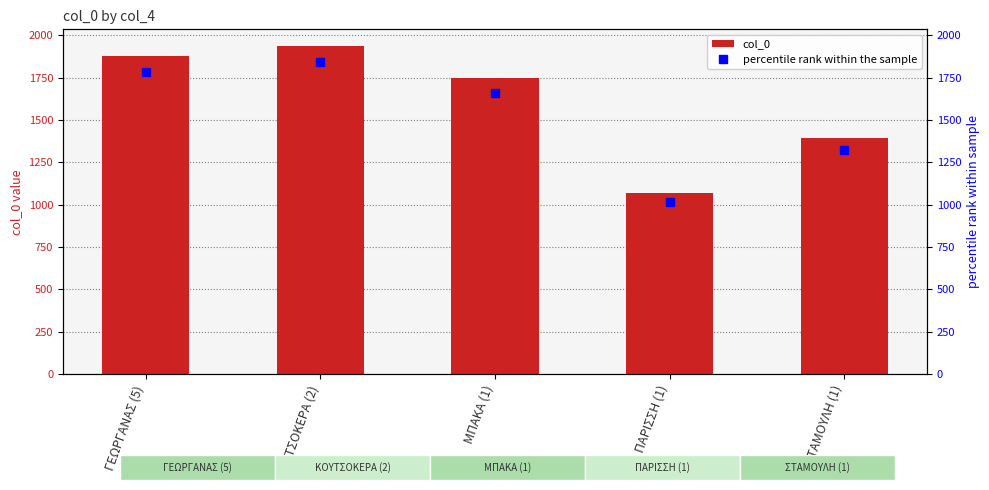

What is the difference between the maximum and minimum values?

866